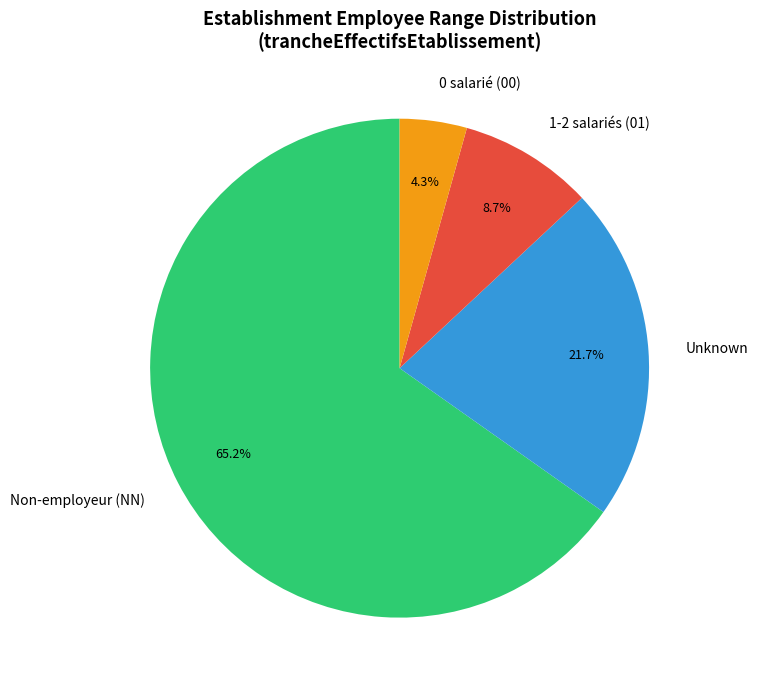

Between 1-2 salariés (01) and Unknown, which is larger?

Unknown